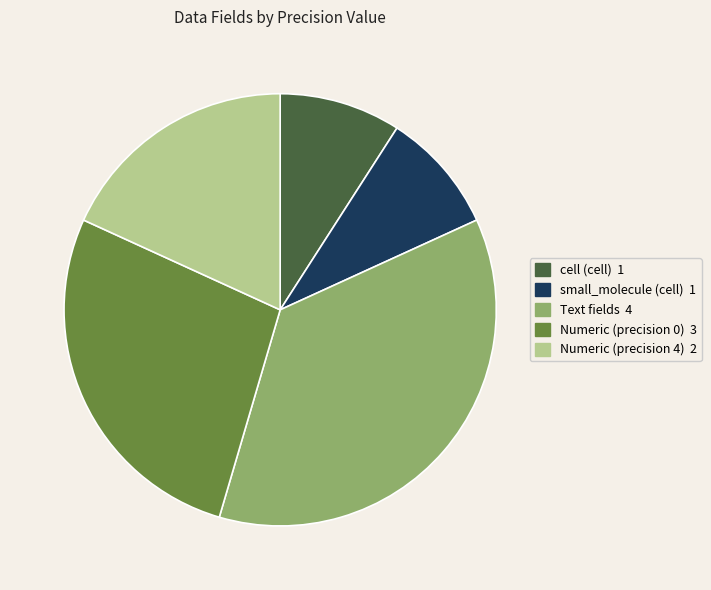

Is there a majority slice in this chart?

No